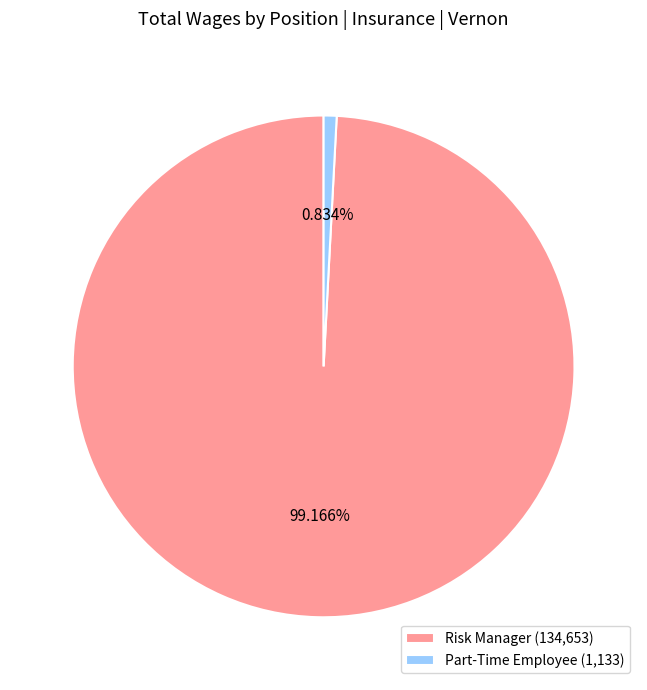

To the nearest percent, what percentage of the pie is Part-Time Employee?

1%